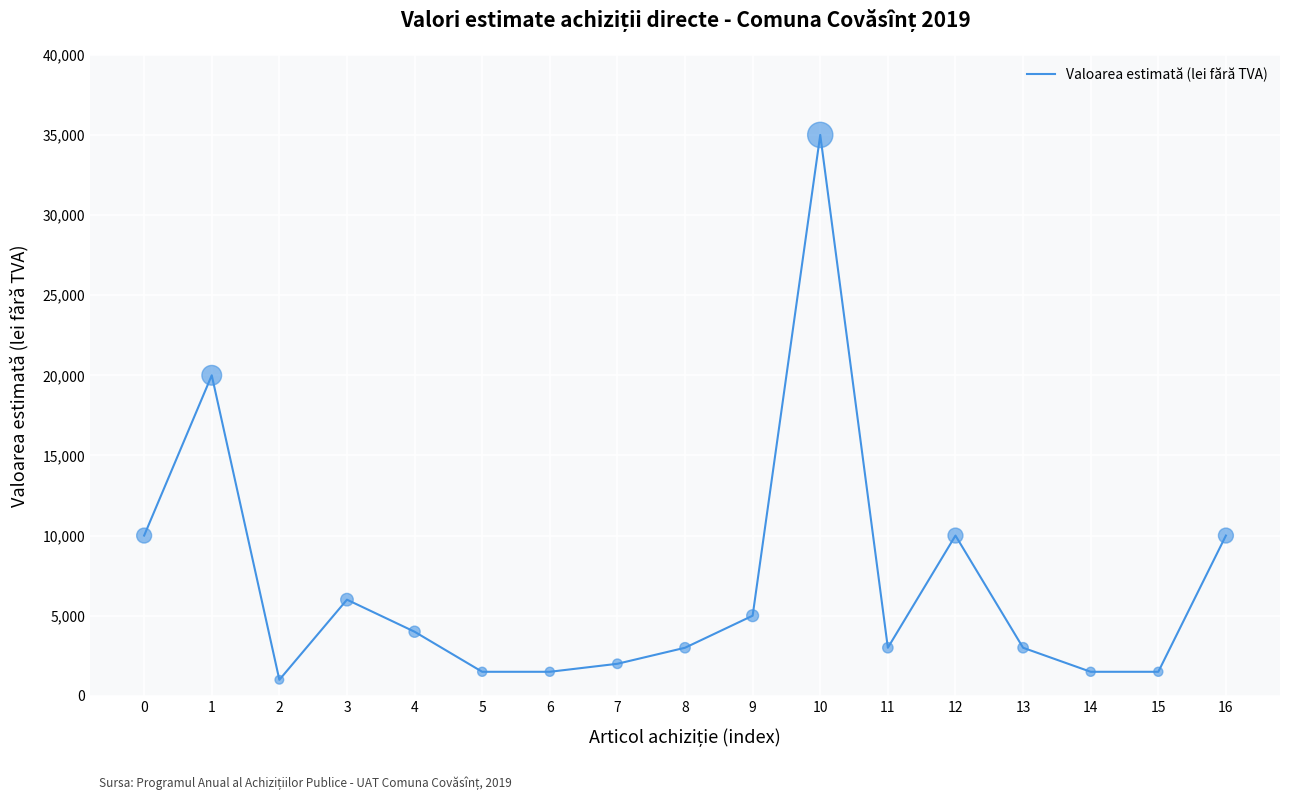

Approximately how many times larger is the value at 8 compared to 16?

0.3